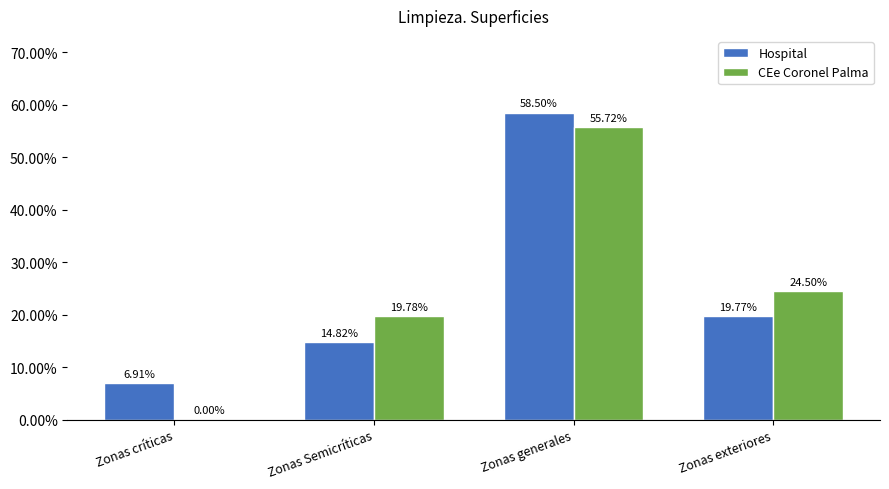

Which label corresponds to the largest value in the chart?

Zonas generales